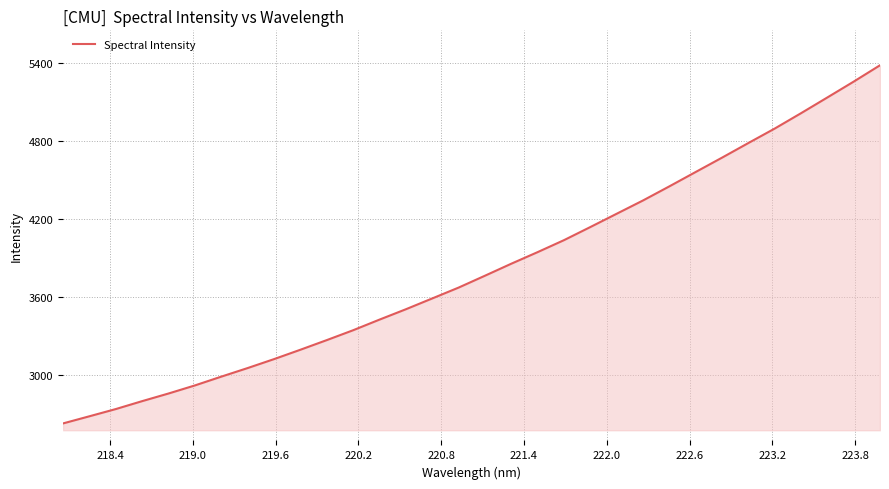

What is the greatest value displayed?

5385.6